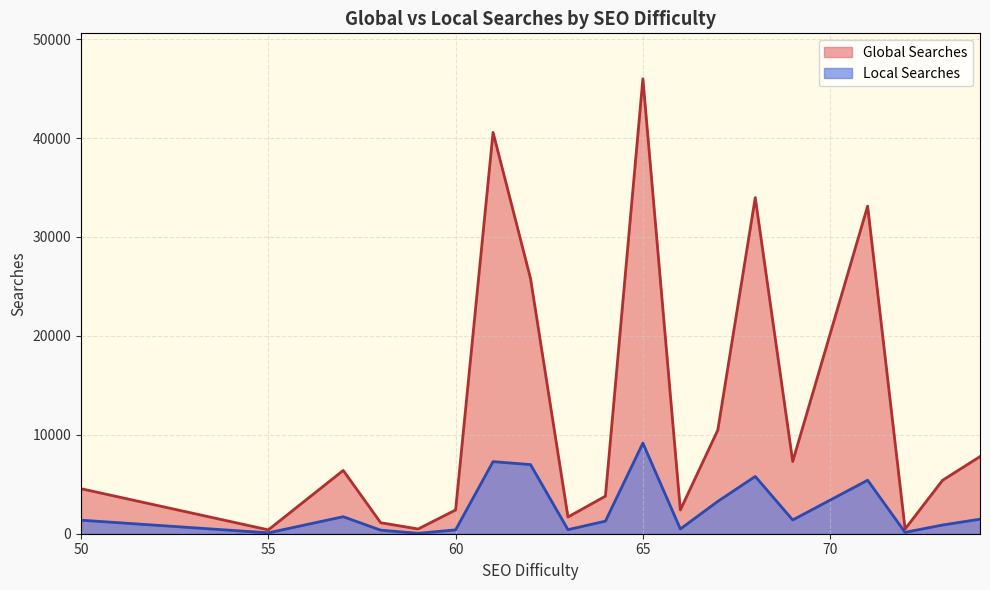

Which series has the largest range (max minus min)?

Global Searches